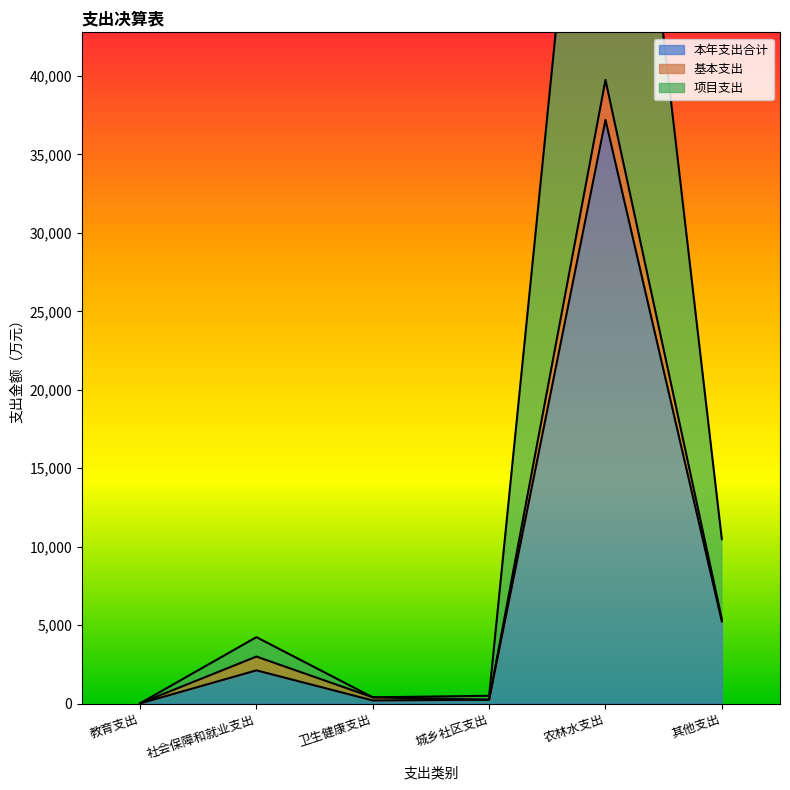

Which series has the largest total across all categories?

项目支出